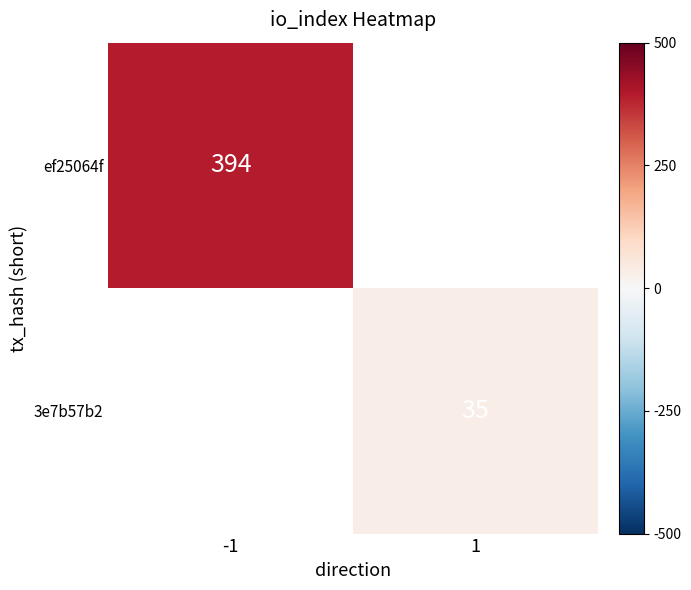

True or false: 3e7b57b2 has a value of 58 at 1.

False